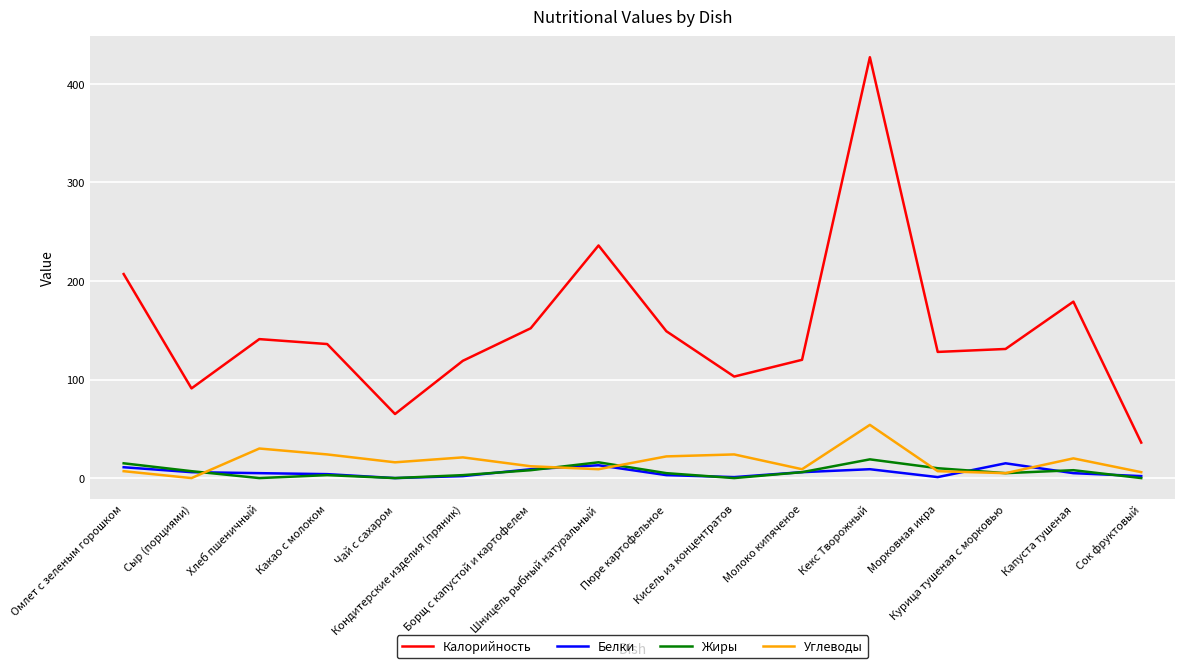

True or false: Белки has a value of 2 at Сок фруктовый.

True